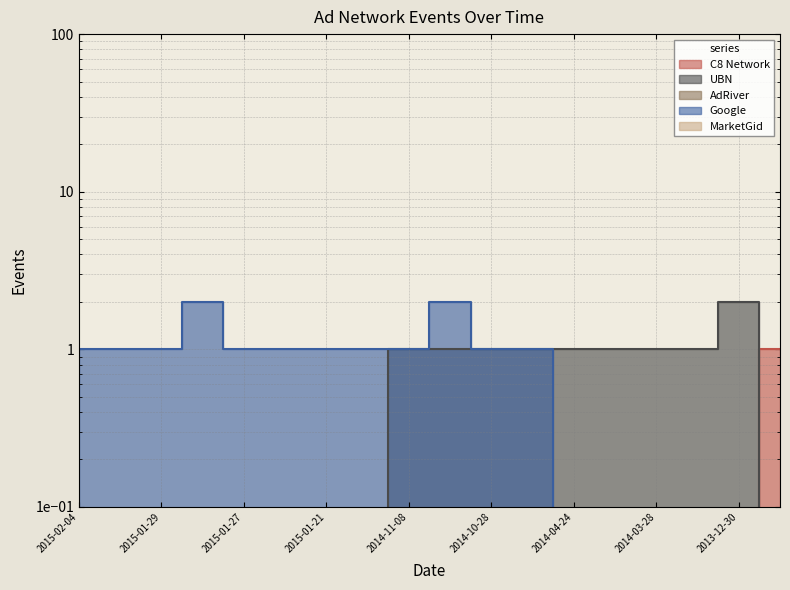

List the series in order of their peak value, highest first.

UBN, Google, C8 Network